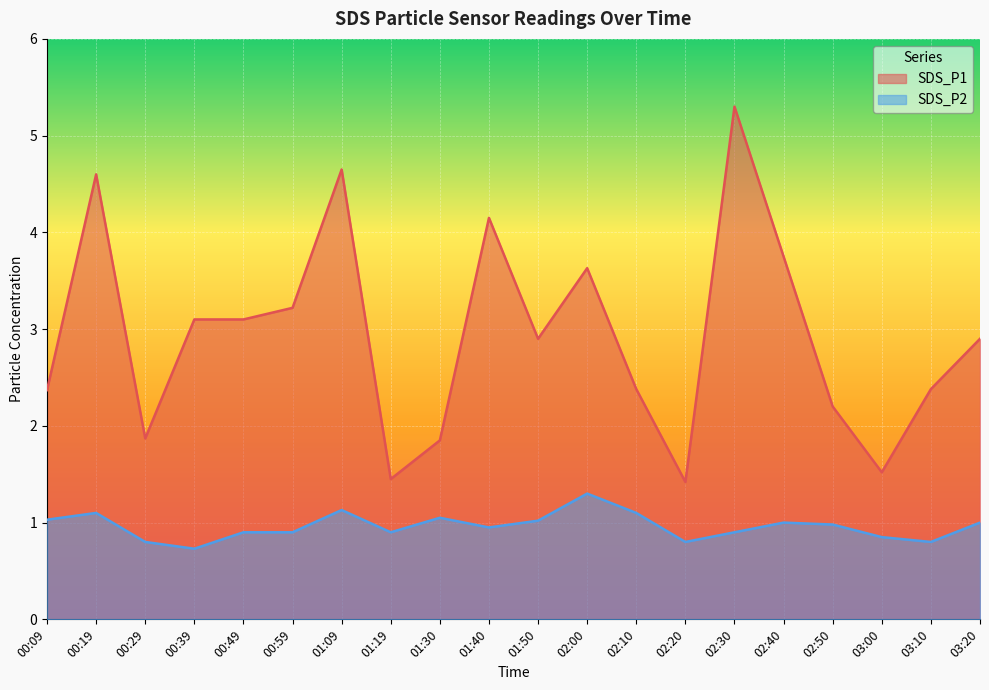

What is the average value of the SDS_P1 series?

2.9